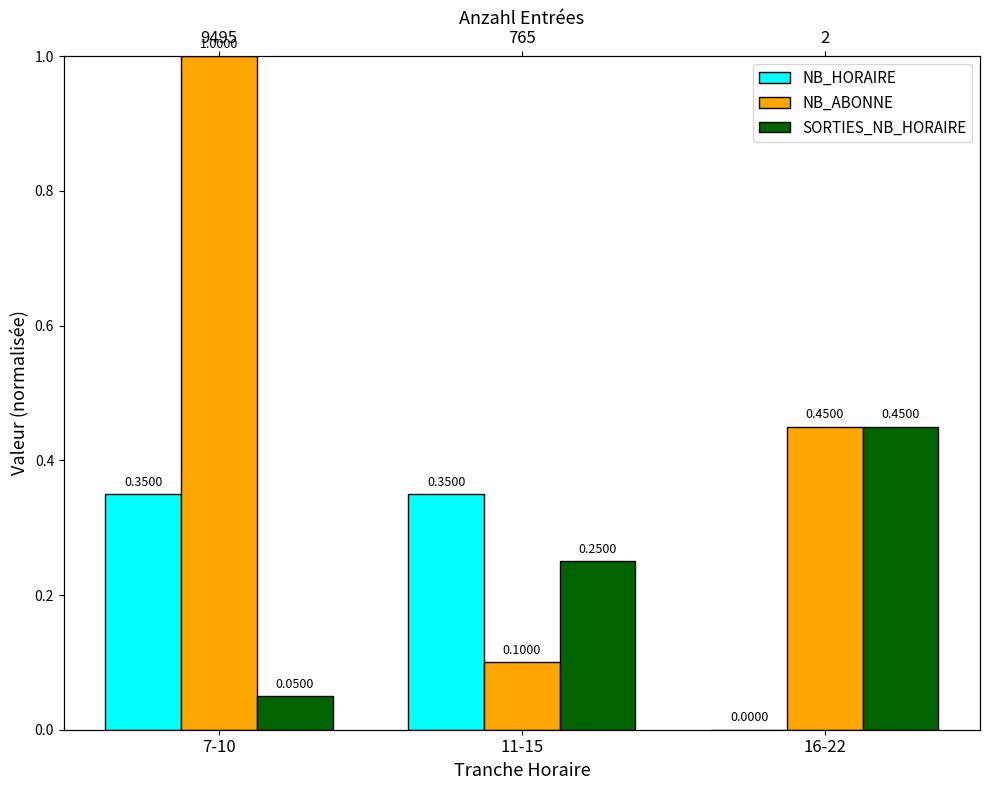

What is the sum of the NB_HORAIRE values at 7-10 and 16-22?

0.3